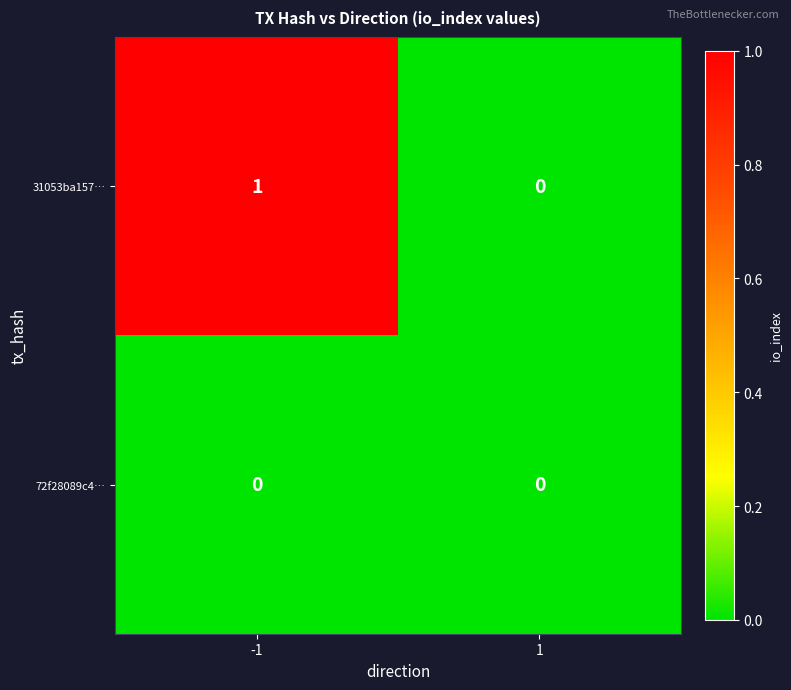

Which series has the largest total across all categories?

31053ba157…